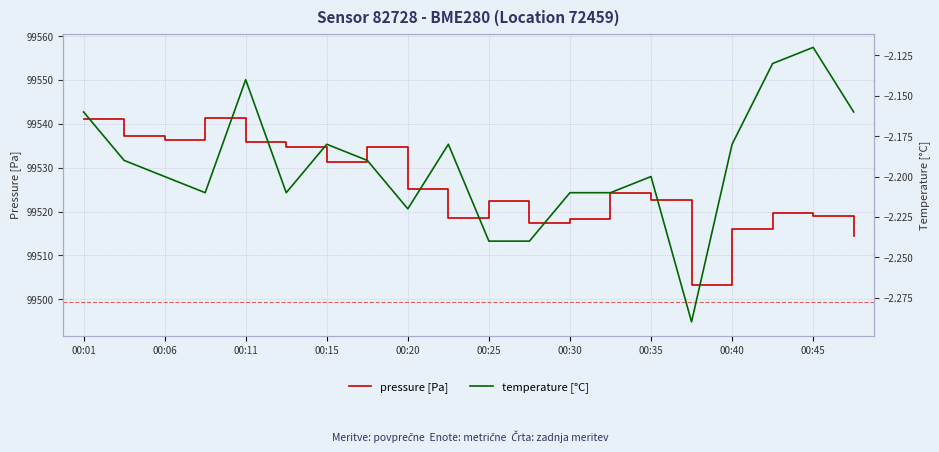

What is the difference between the maximum and minimum values in the temperature [°C] series?

0.2